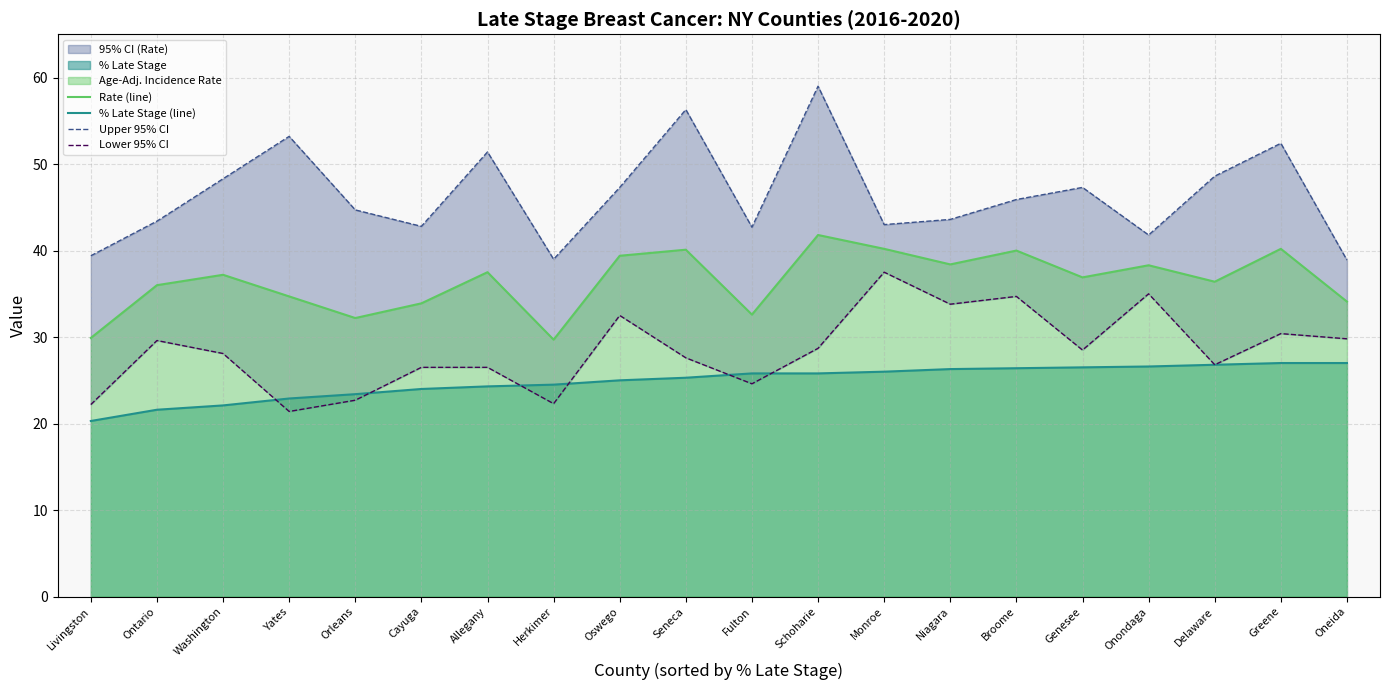

At which category does Lower 95% CI reach its first local peak?

Ontario